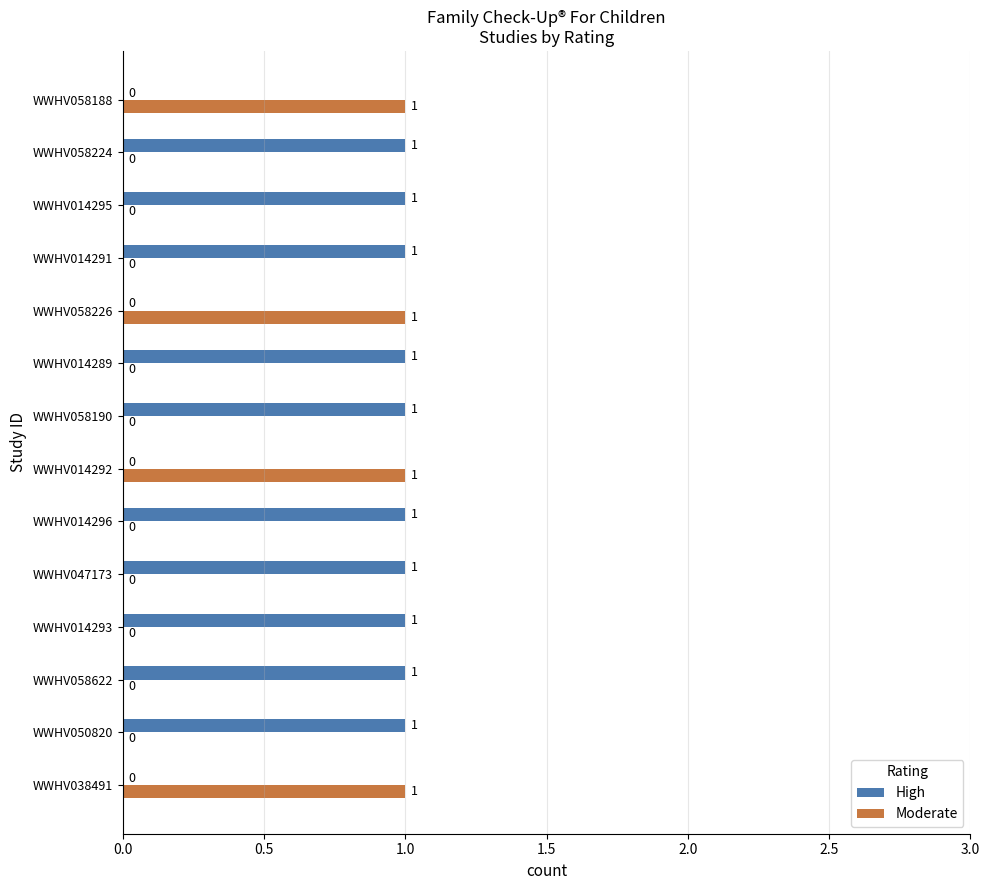

How many High values are between 0 and 1?

14